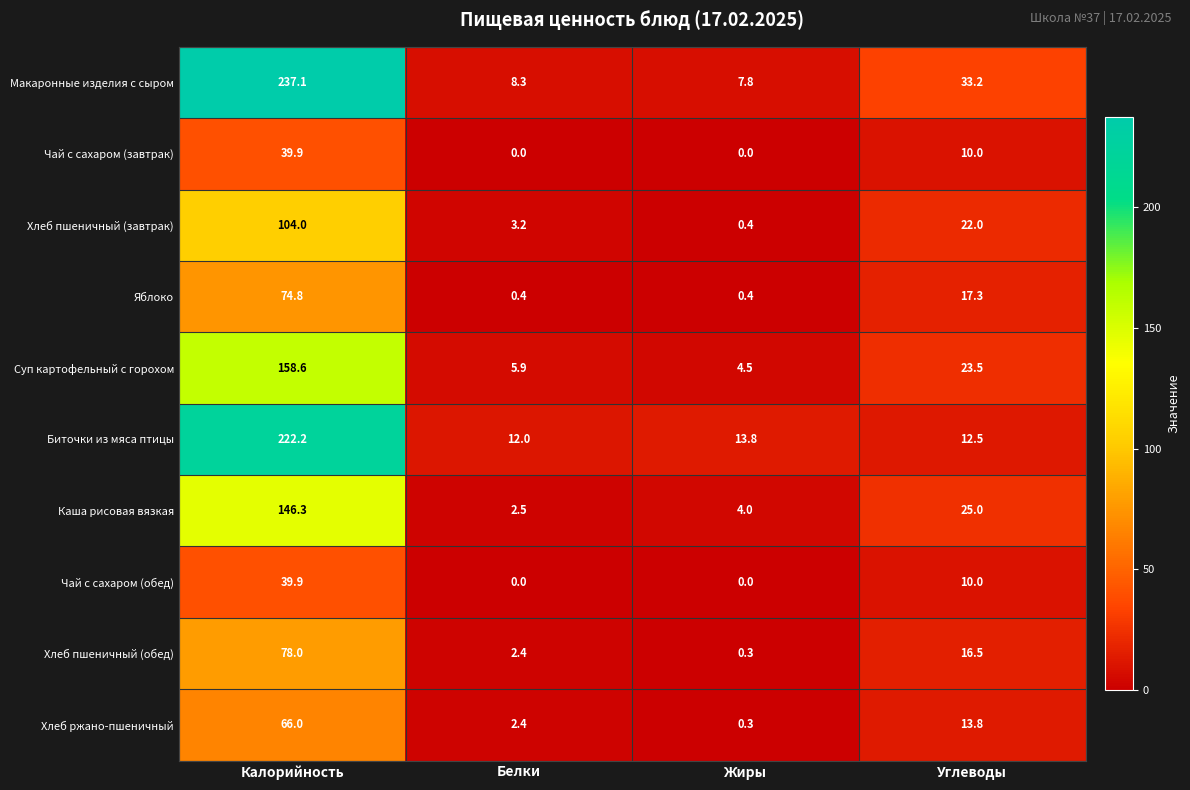

How many values in the Макаронные изделия с сыром series exceed 33?

2